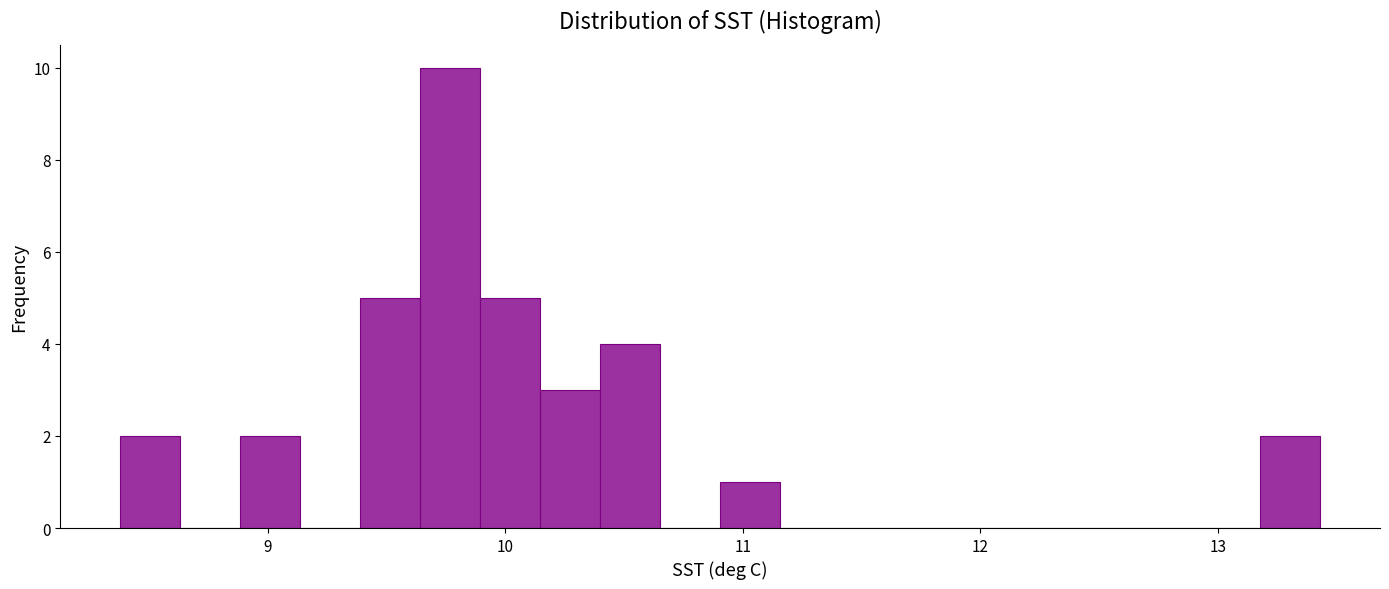

Read against the x-axis, roughly where is the centre of the tallest bar?

9.8